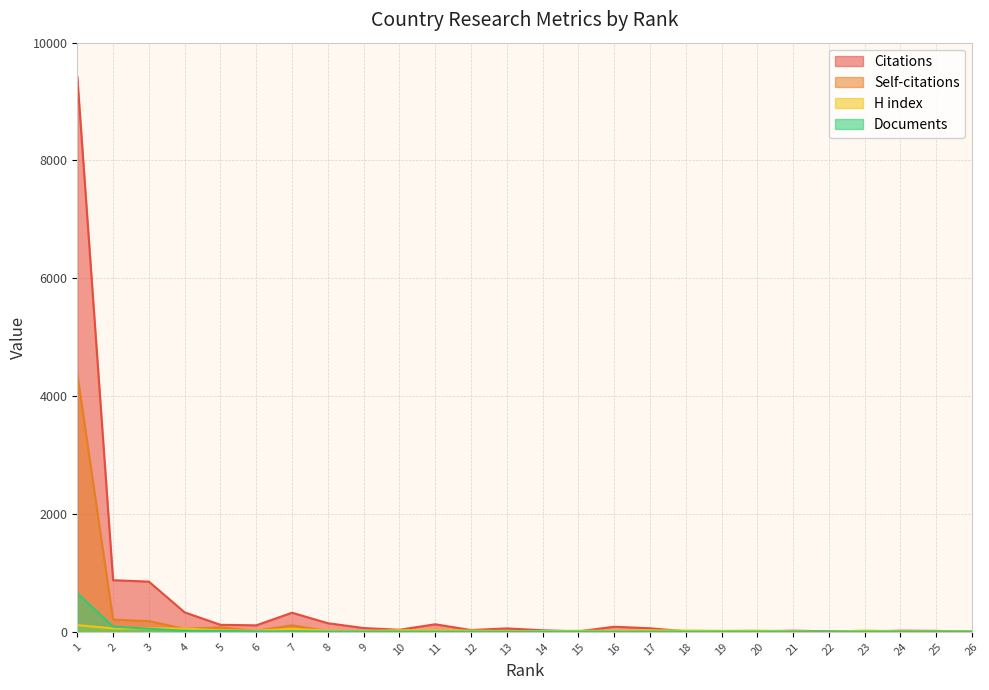

What is the difference between the maximum and minimum values in the Citations series?

9421